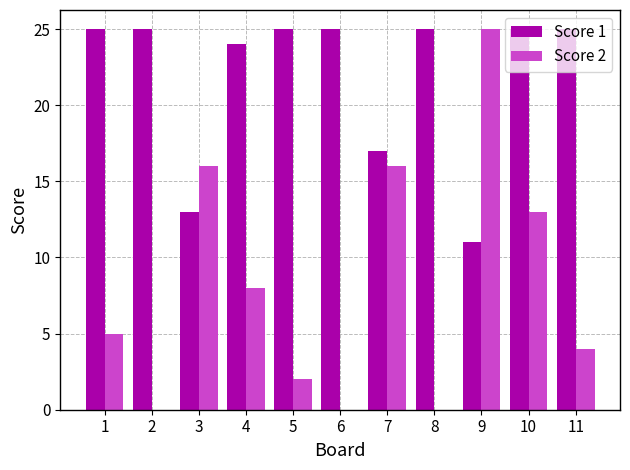

What is the total value across all series at 3?

29